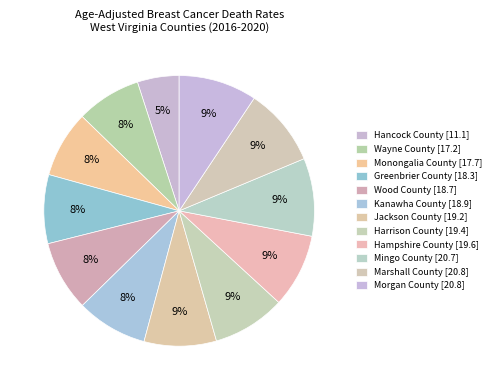

Rank the categories by value from highest to lowest.

Marshall County, Morgan County, Mingo County, Hampshire County, Harrison County, Jackson County, Kanawha County, Wood County, Greenbrier County, Monongalia County, Wayne County, Hancock County